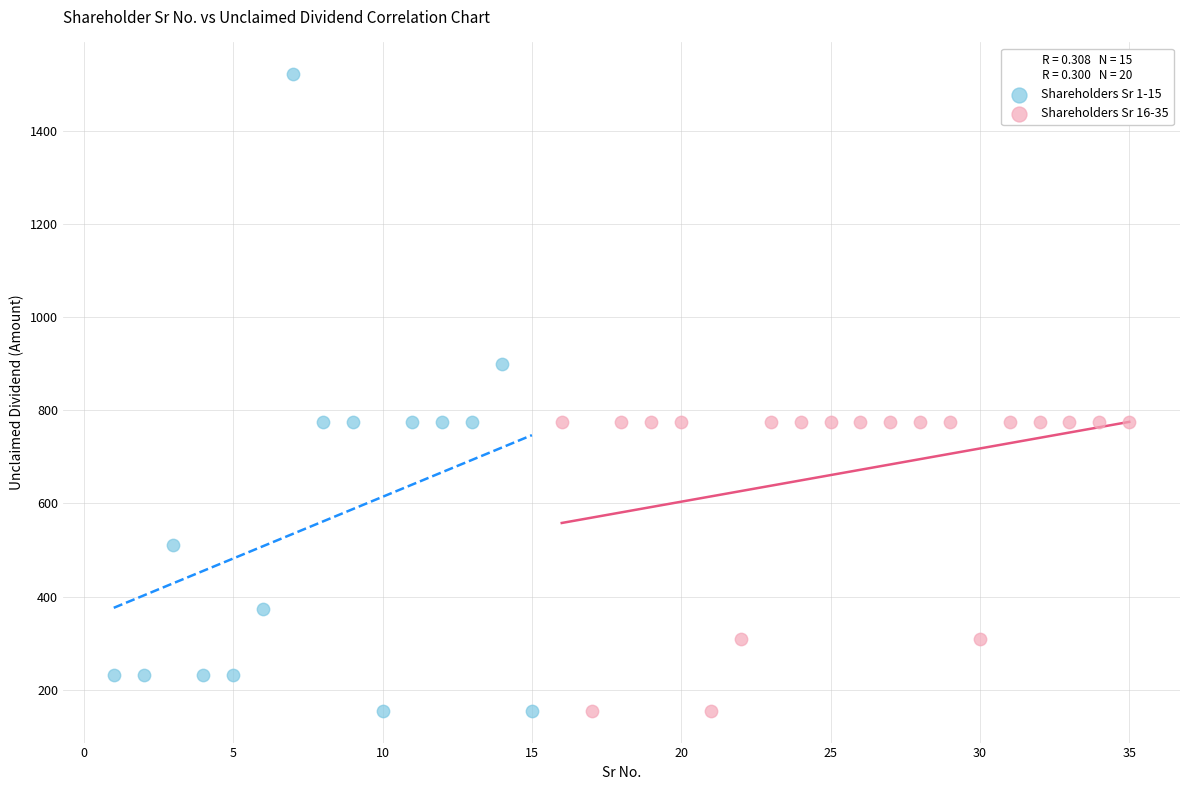

Which series has the widest spread of Y values?

Shareholders Sr 1-15